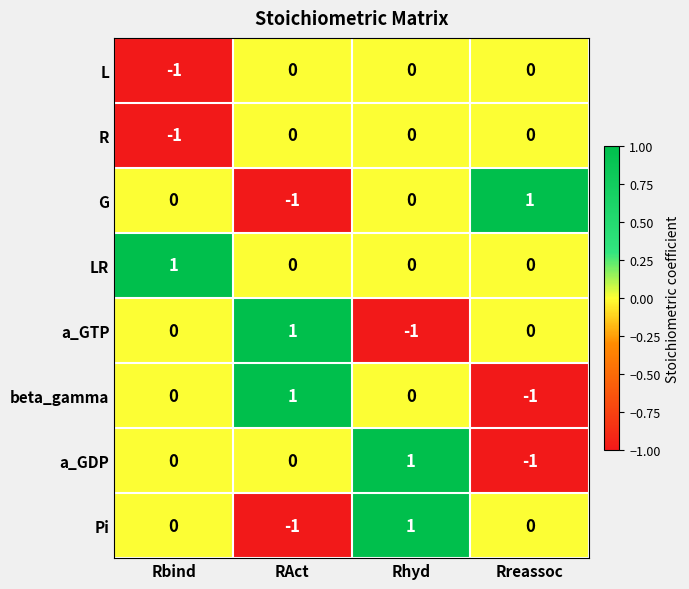

How many data points in L are less than 0?

1